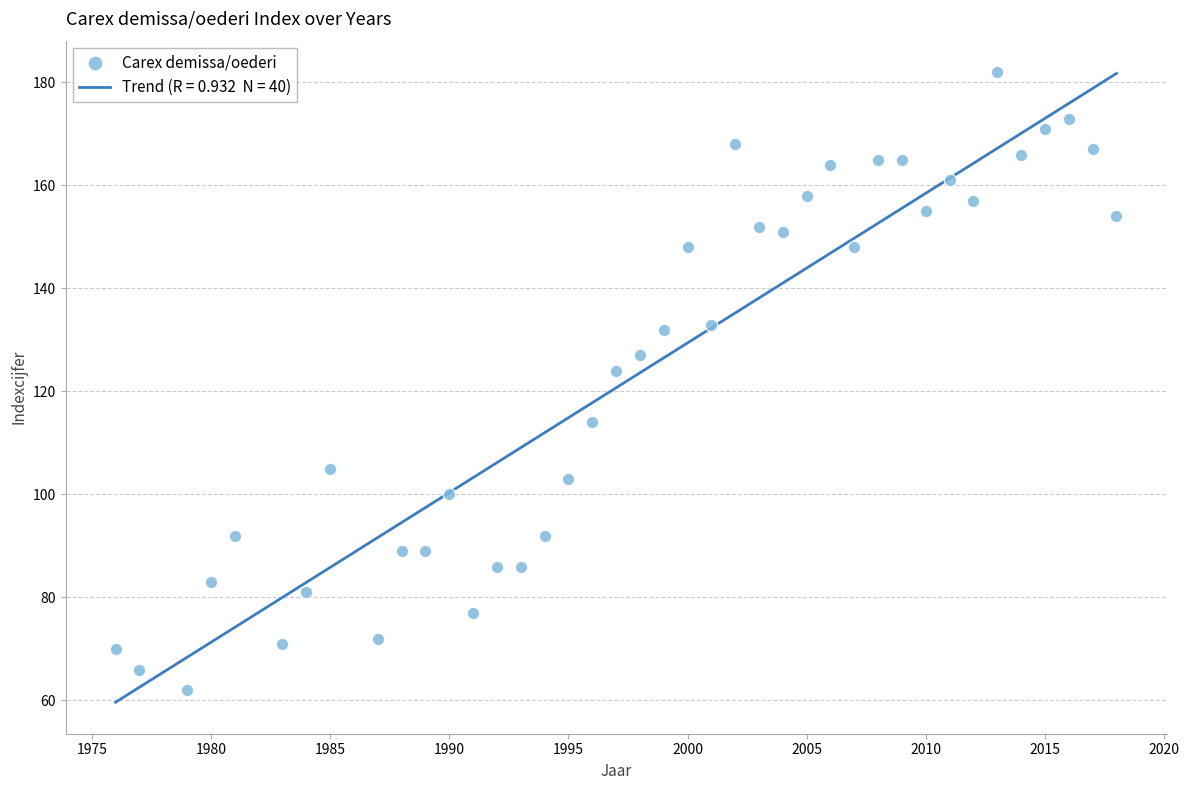

What is the range of Y values (max minus min)?

120